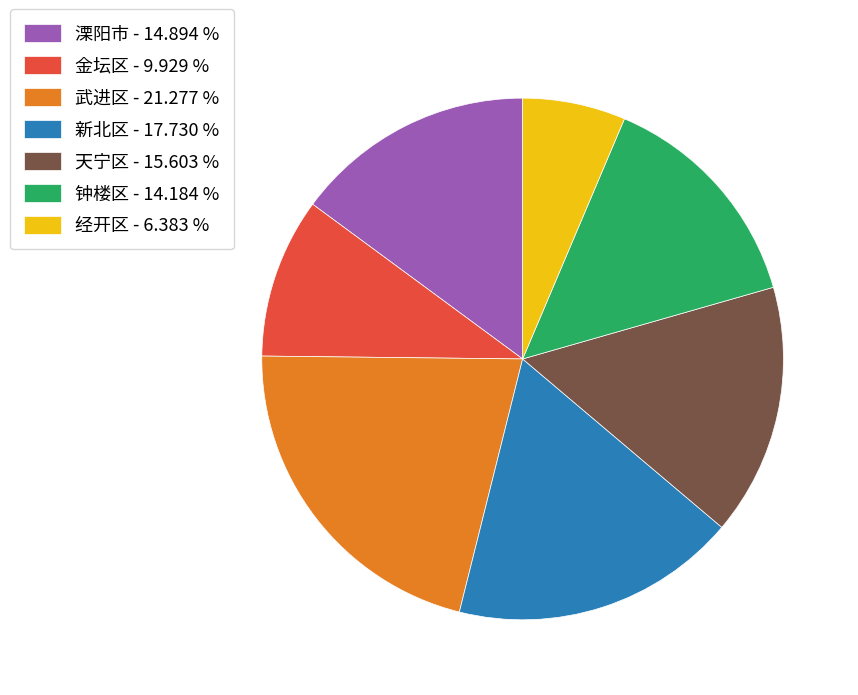

Between 武进区 and 天宁区, which is larger?

武进区